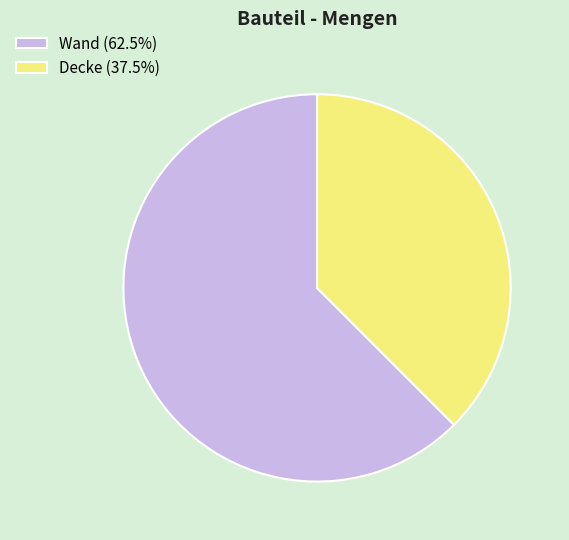

What is the smallest slice in the pie chart?

Decke